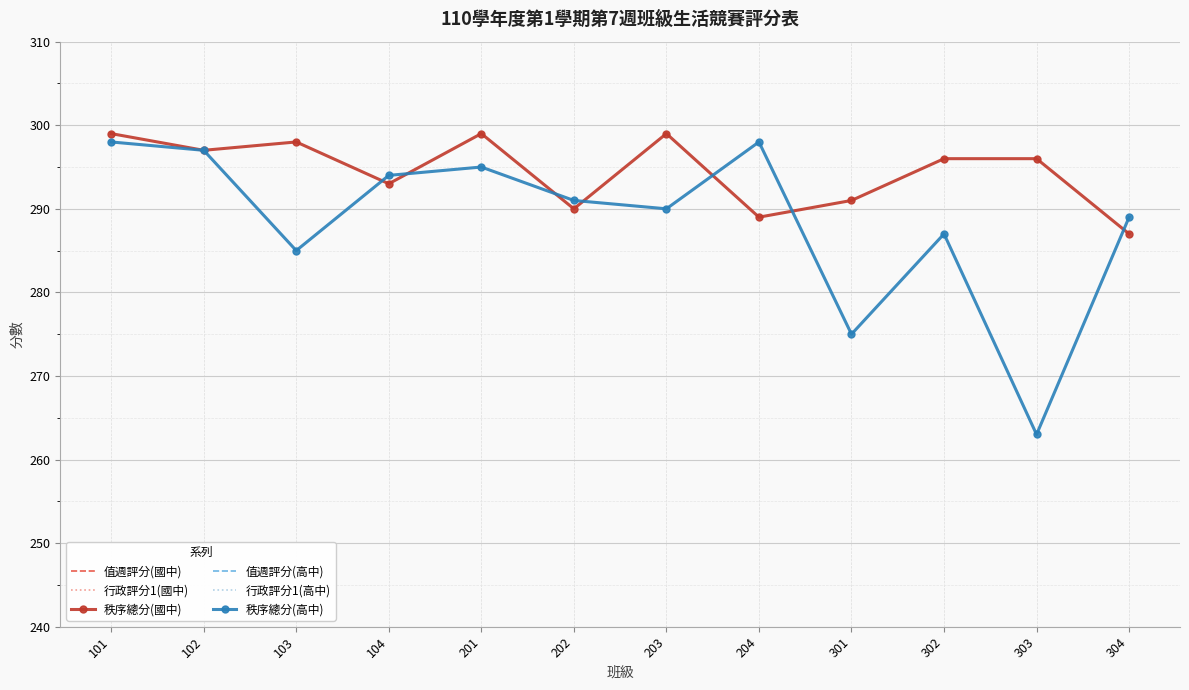

What is the maximum value shown in the chart?

299